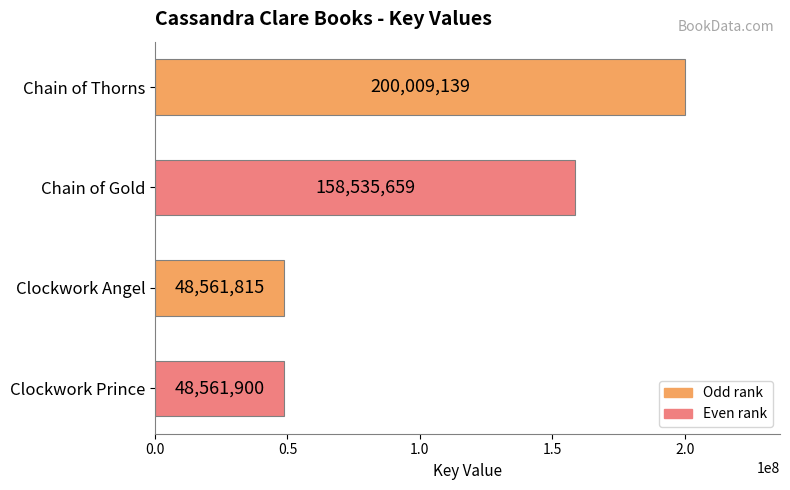

How many series are shown in this chart?

1